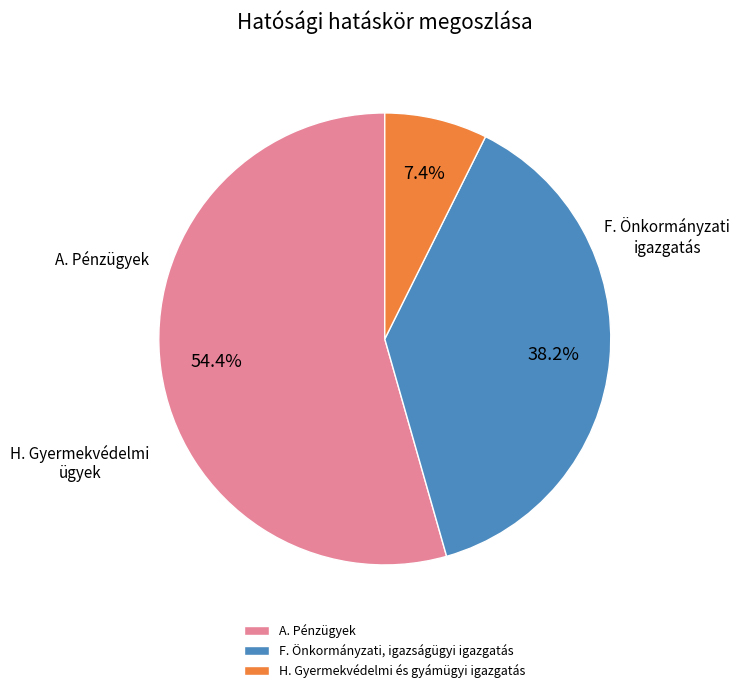

Approximately how many times larger is the value at F. Önkormányzati, igazságügyi igazgatás compared to A. Pénzügyek?

0.7